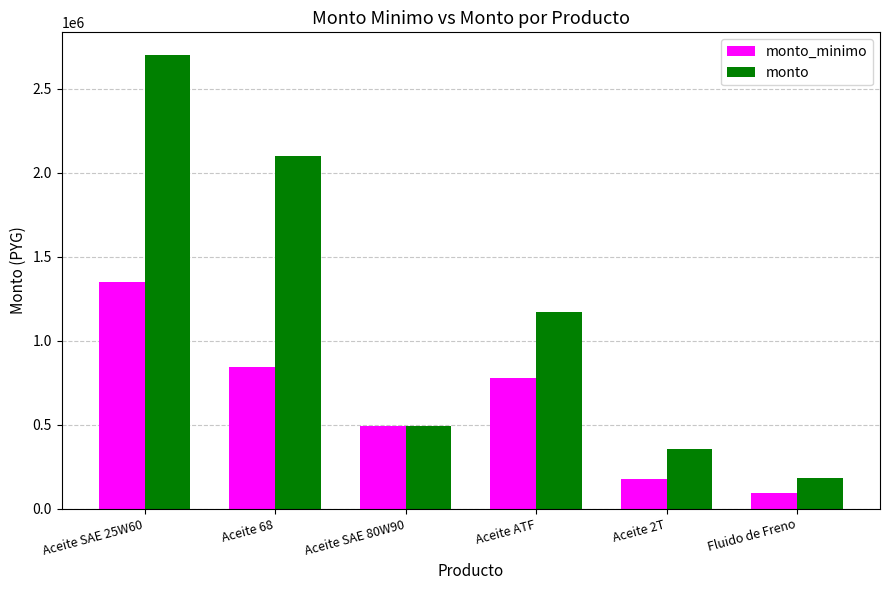

At Fluido de Freno, list the series in order from largest to smallest.

monto, monto_minimo